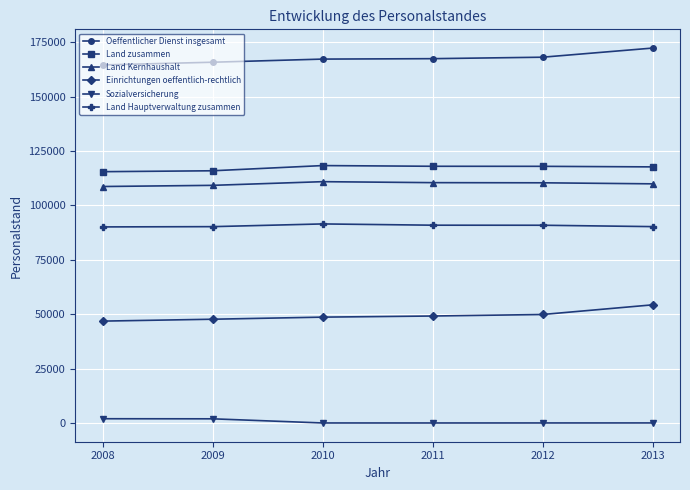

Rank the series at 2012 from highest to lowest value.

Oeffentlicher Dienst insgesamt, Land zusammen, Land Kernhaushalt, Land Hauptverwaltung zusammen, Einrichtungen oeffentlich-rechtlich, Sozialversicherung